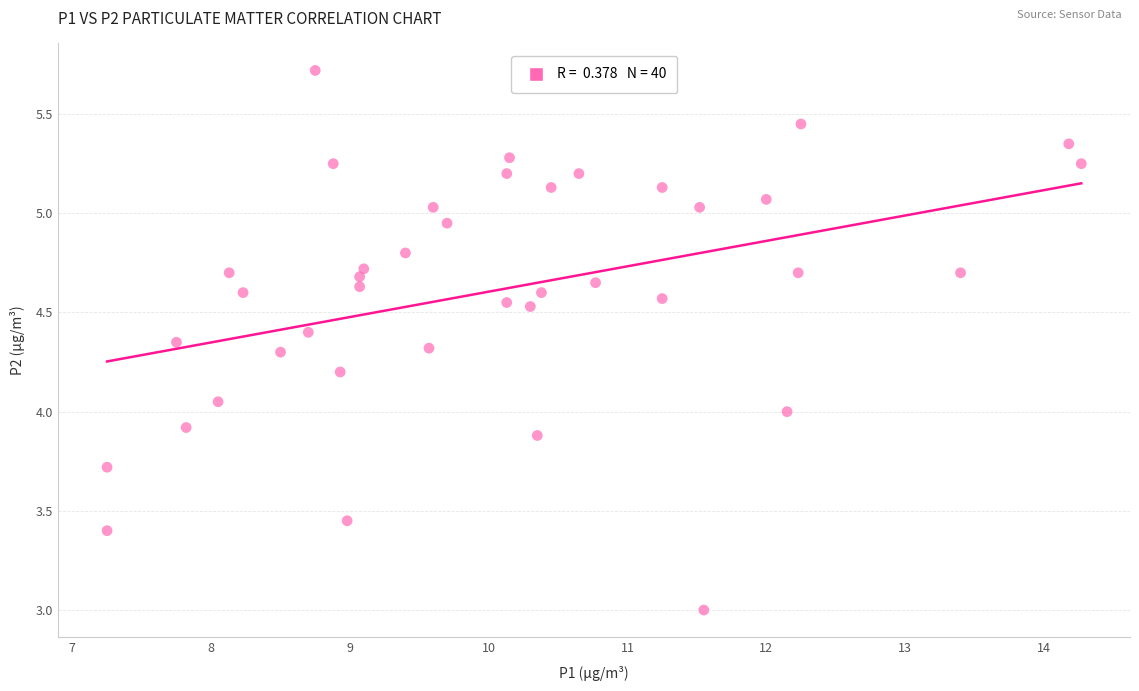

What is the range of X values (max minus min)?

7.0